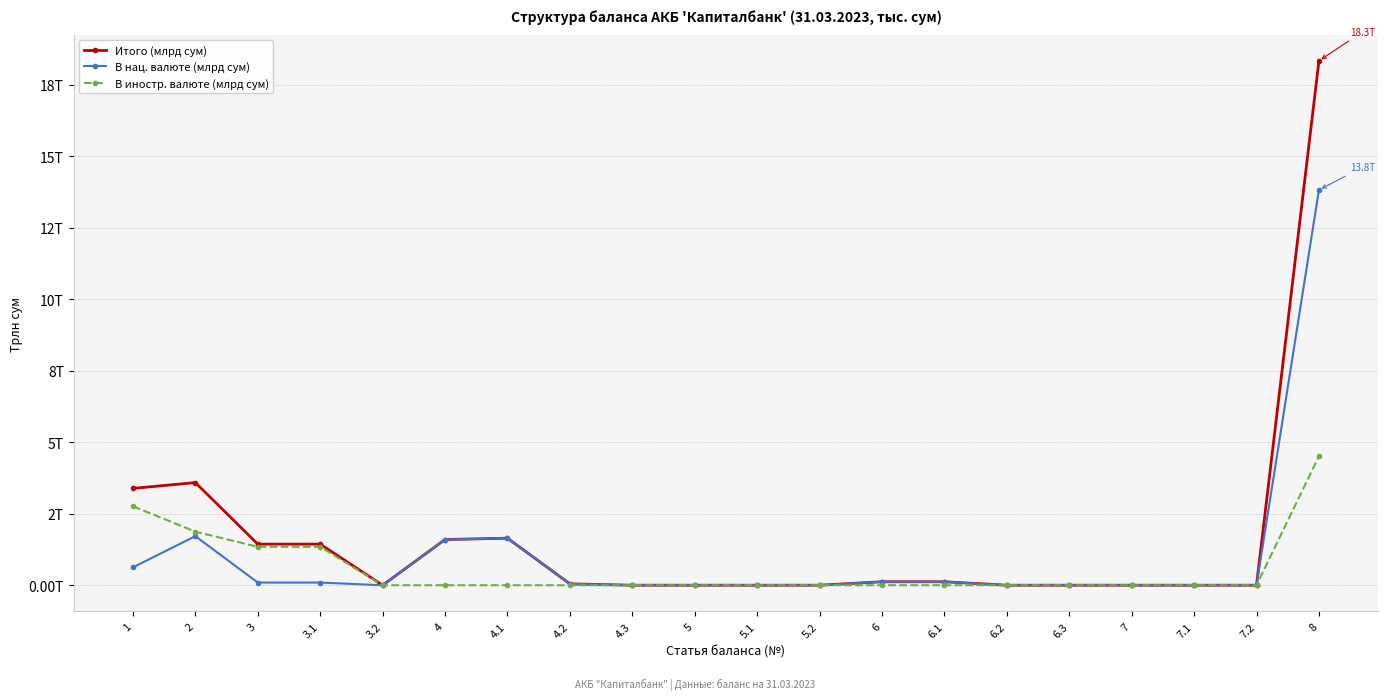

List the series in order of their overall mean, highest first.

Итого (млрд сум), В нац. валюте (млрд сум), В иностр. валюте (млрд сум)